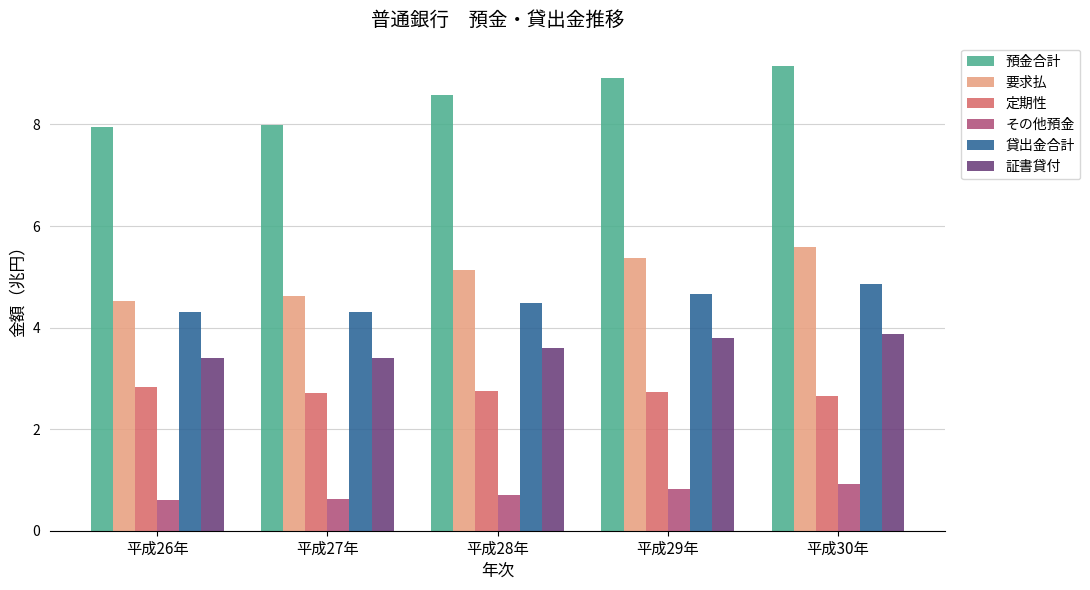

What is the label of the 2nd bar from the left?

平成27年